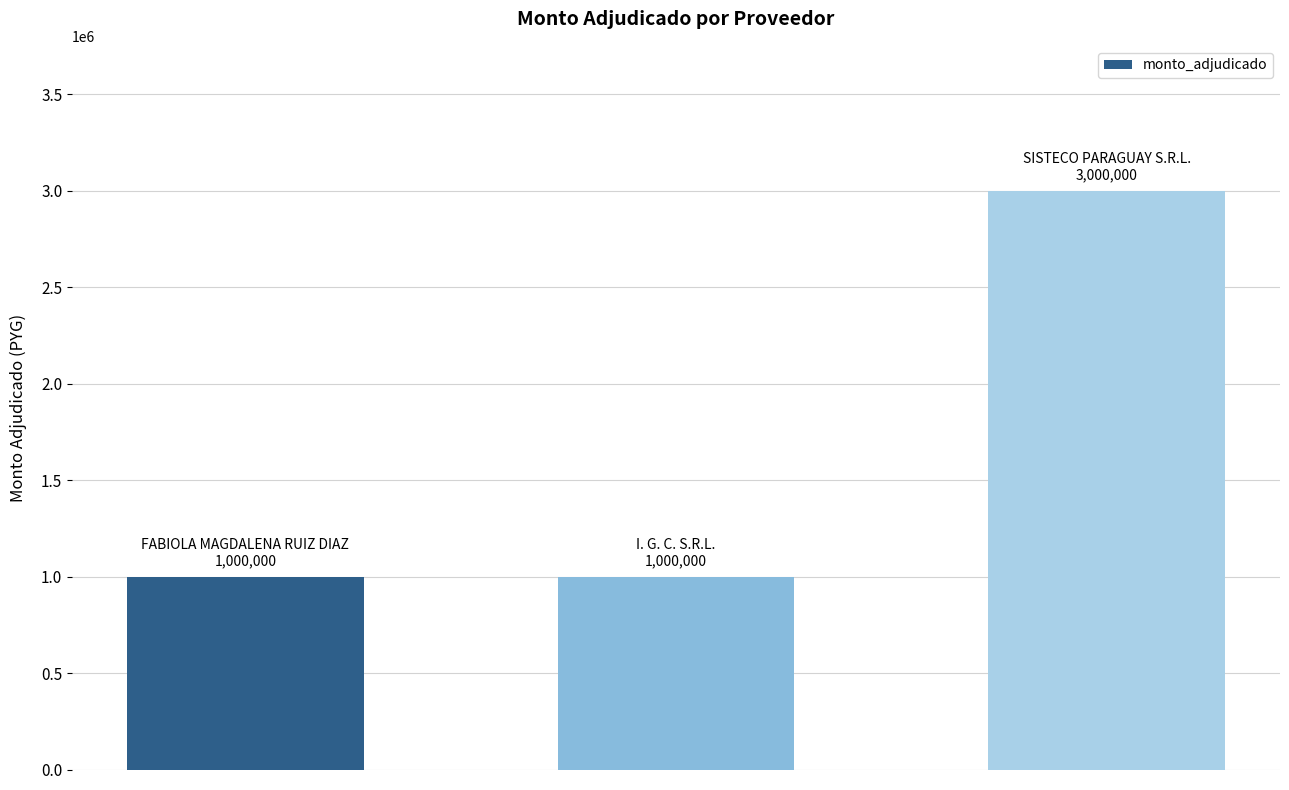

How many data points does each series have?

3